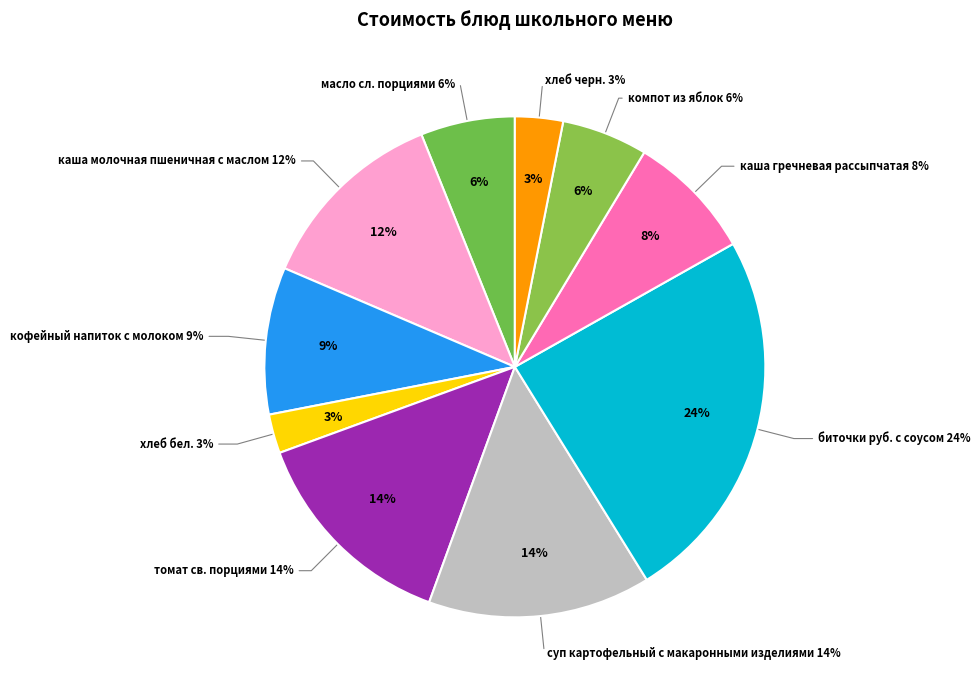

What is the smallest slice in the pie chart?

хлеб бел.